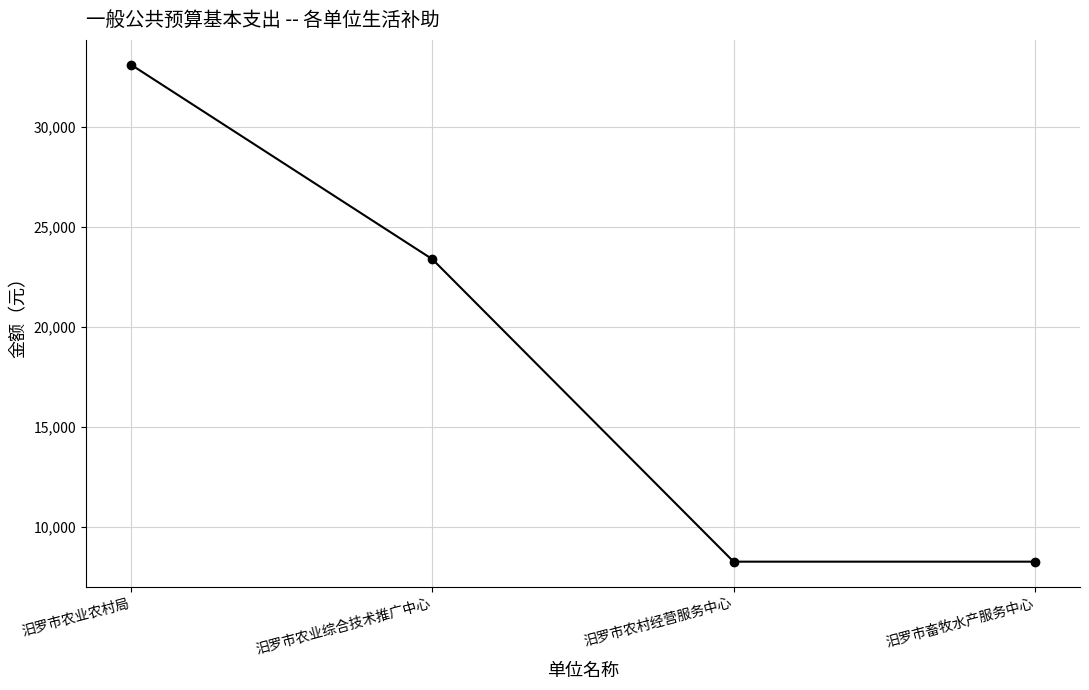

Reading left to right, list all the values displayed in this chart.

汨罗市农业农村局=33120	汨罗市农业综合技术推广中心=23400	汨罗市农村经营服务中心=8280	汨罗市畜牧水产服务中心=8280